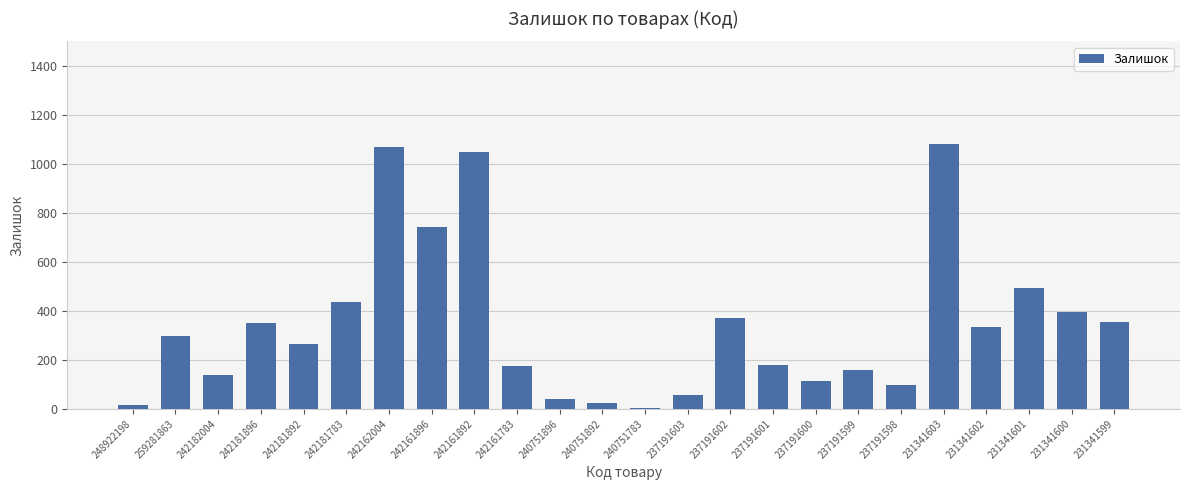

How many categories are shown in the chart?

24